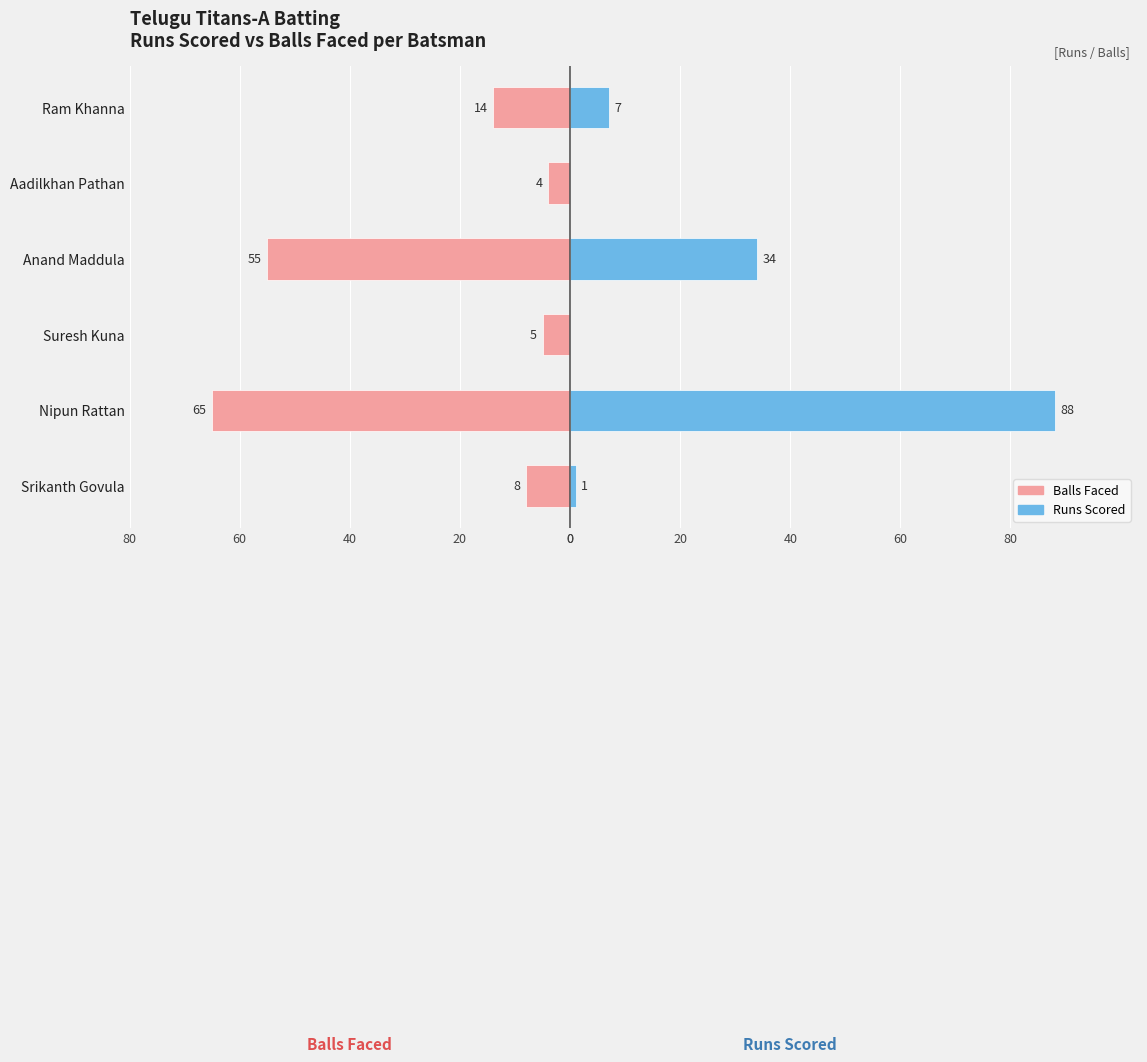

How many data points does each series have?

6